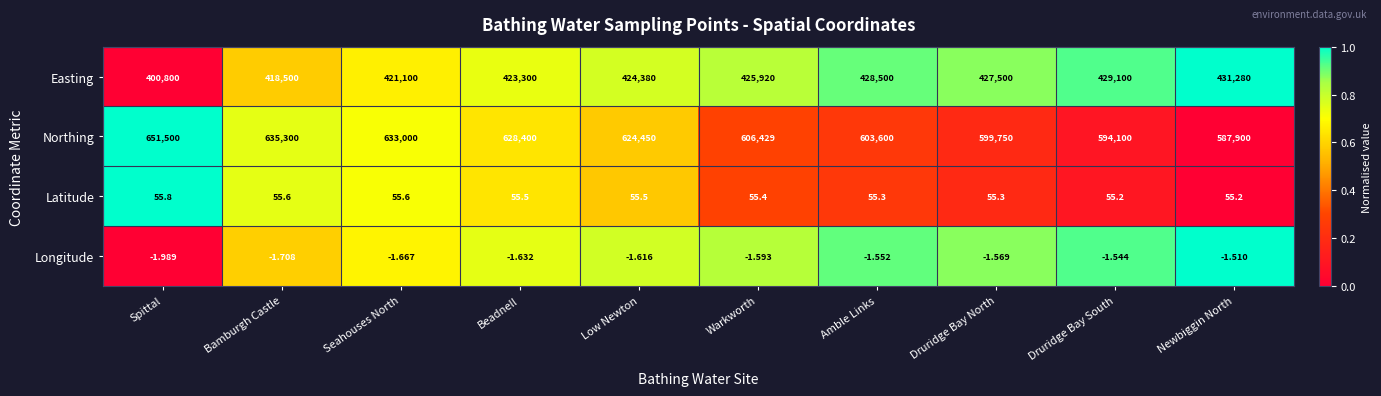

Rank the series by their maximum value, from highest to lowest.

Northing, Easting, Latitude, Longitude